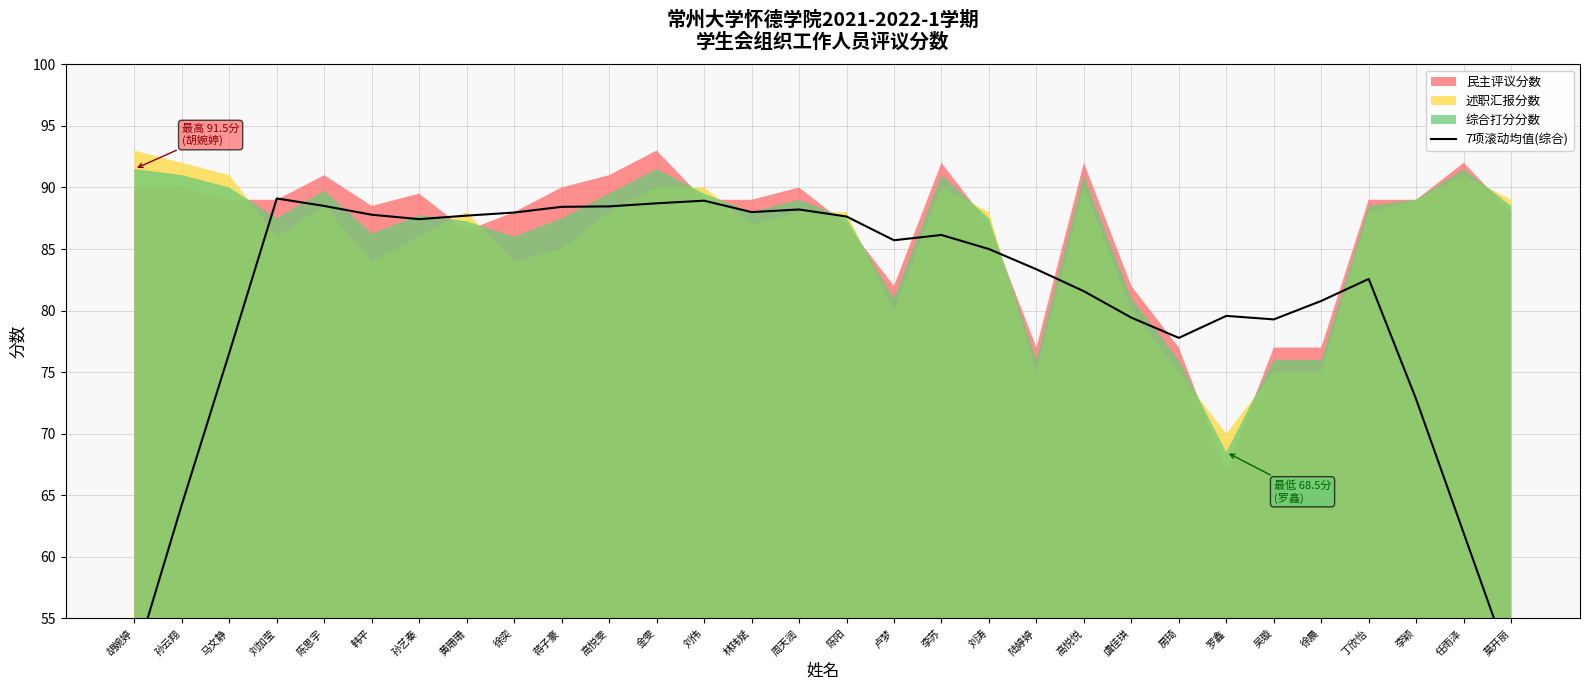

Rank the categories by value from lowest to highest.

莫开丽, 胡婉婷, 任雨泽, 孙云翔, 李颖, 马文静, 房琦, 吴璇, 虞佳琪, 罗鑫, 徐晨, 高悦悦, 丁欣怡, 陆婷婷, 刘涛, 卢梦, 李苏, 孙艺秦, 陈阳, 黄珊珊, 韩平, 徐奕, 林玮斌, 周天润, 蒋子豪, 高悦雯, 陈思宇, 金雯, 刘伟, 刘加莹